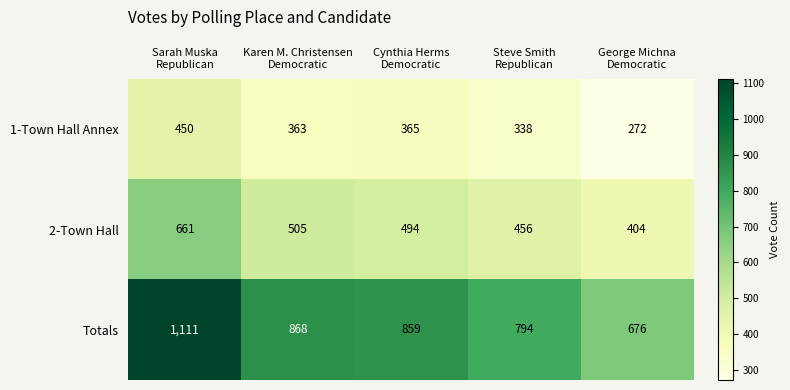

What is the sum of all Totals values?

4308